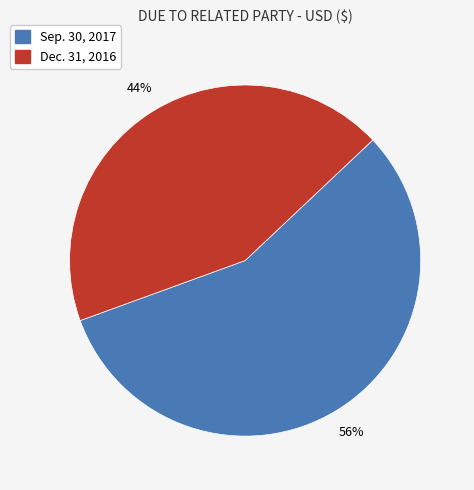

Which category has the biggest portion of the pie?

Sep. 30, 2017